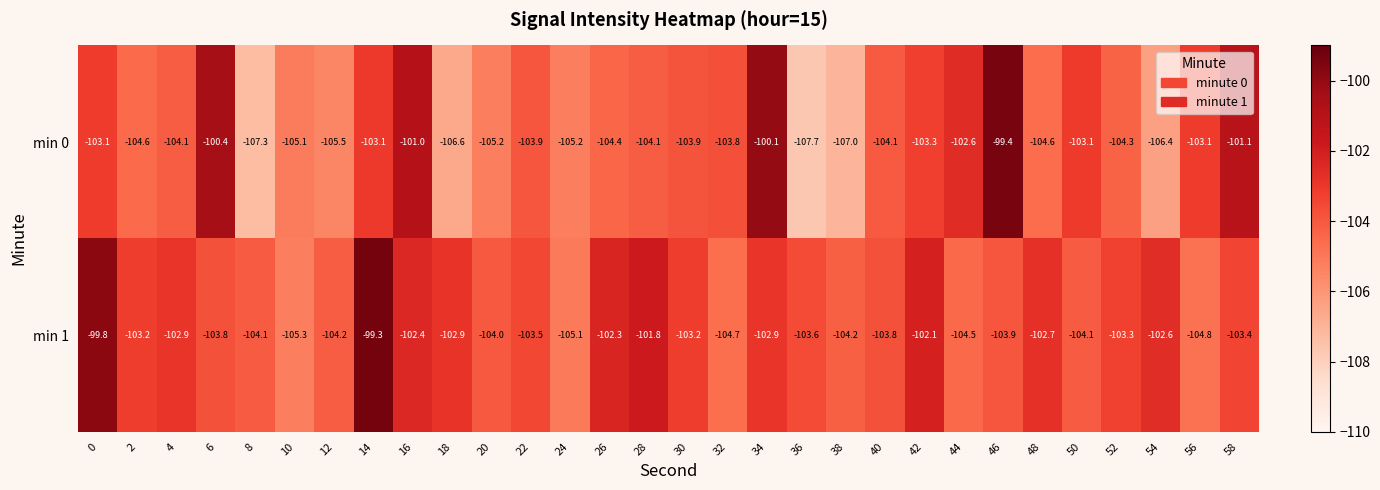

True or false: min 1 has a value of -66.2 at 12.

False